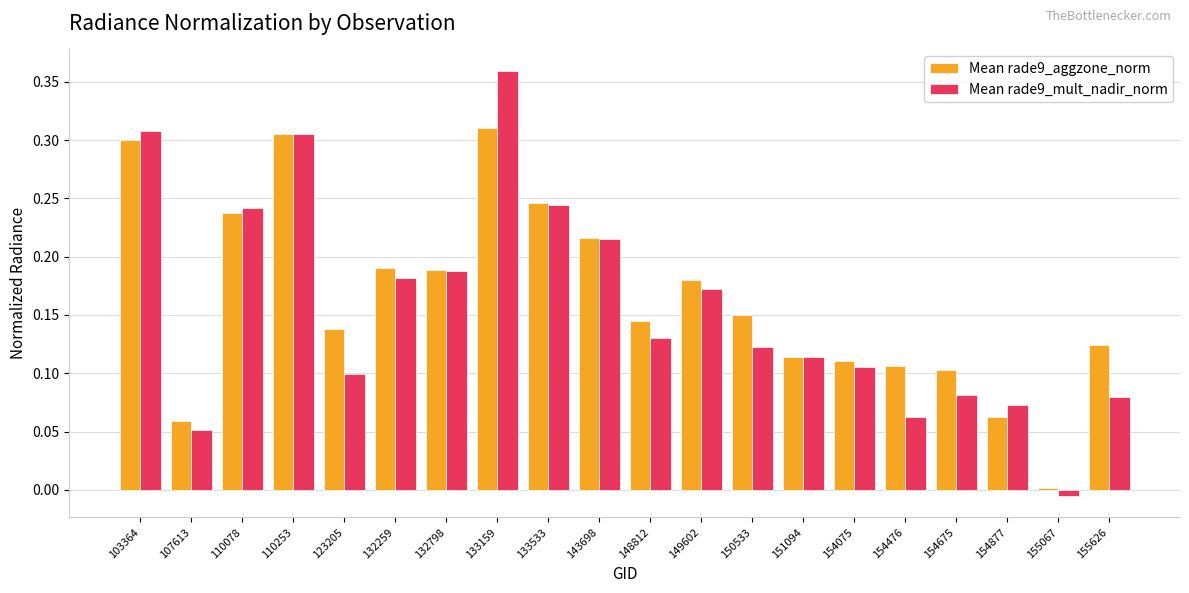

List the series in order of their peak value, highest first.

Mean rade9_mult_nadir_norm, Mean rade9_aggzone_norm